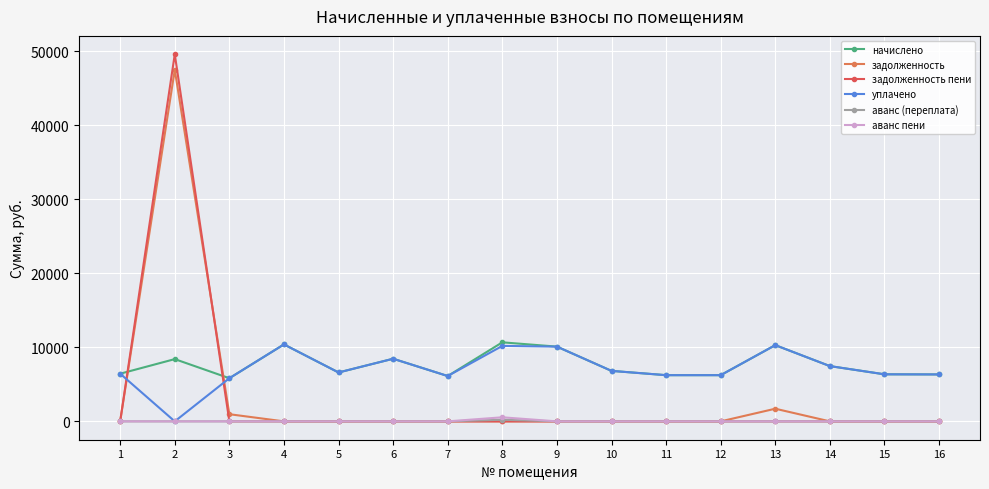

In уплачено, how many points are lower than both neighbors (excluding endpoints)?

3